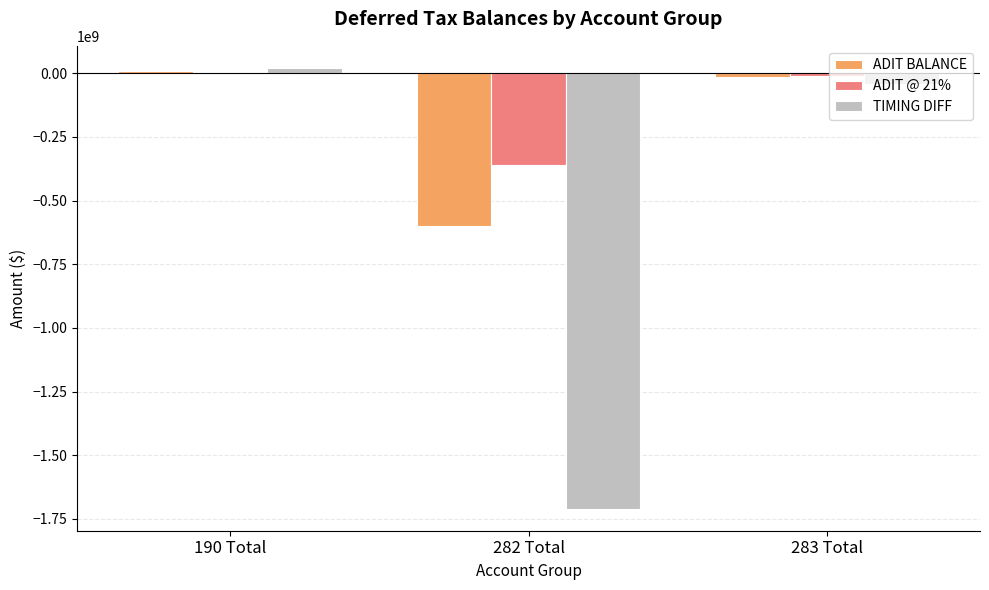

The value of TIMING DIFF at 283 Total is -41841190.3. True or false?

True